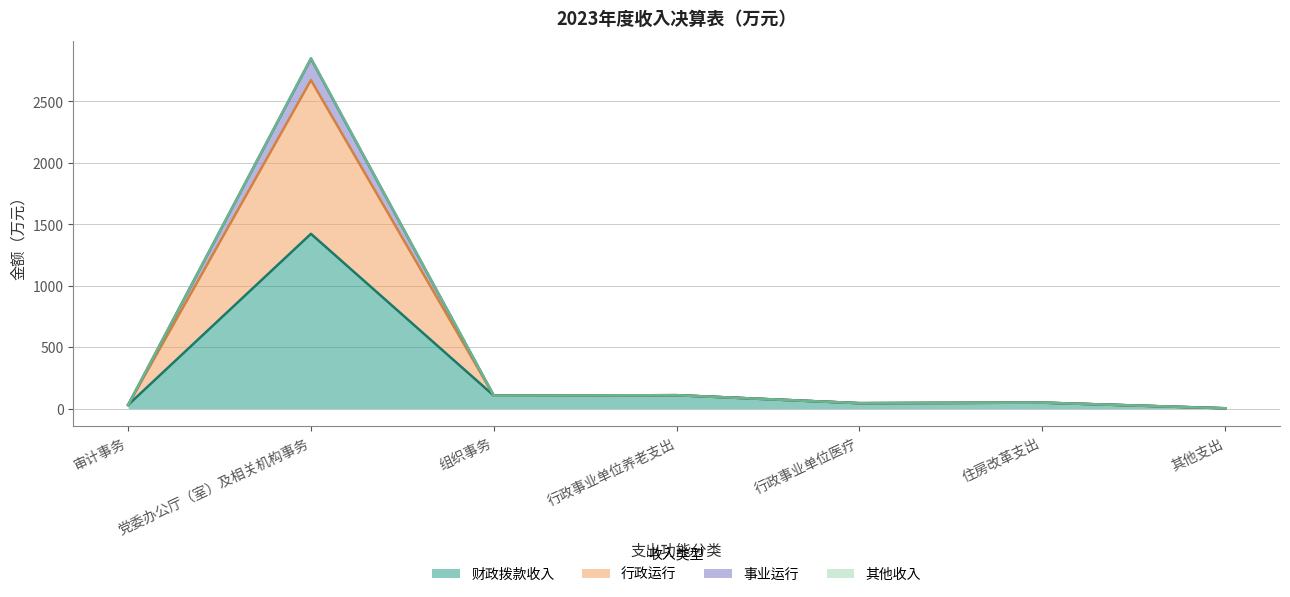

What value does the 财政拨款收入 series have at 组织事务?

105.5